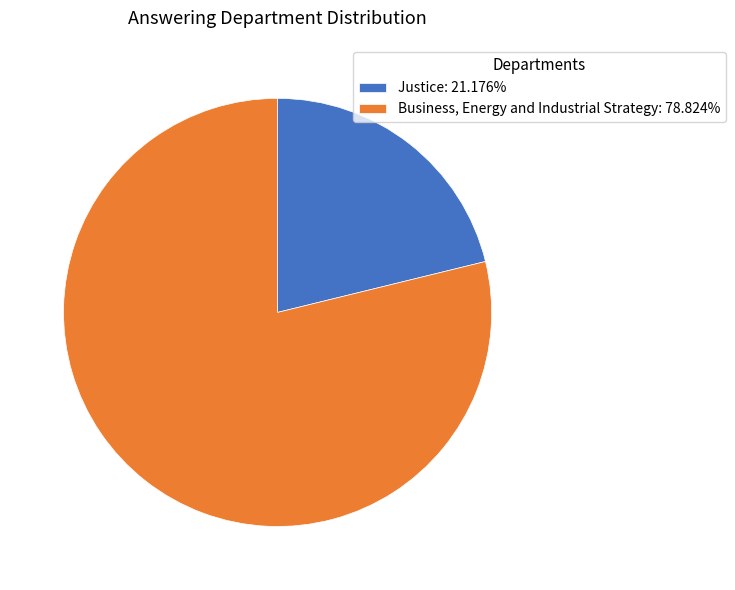

How many slices are in this pie chart?

2